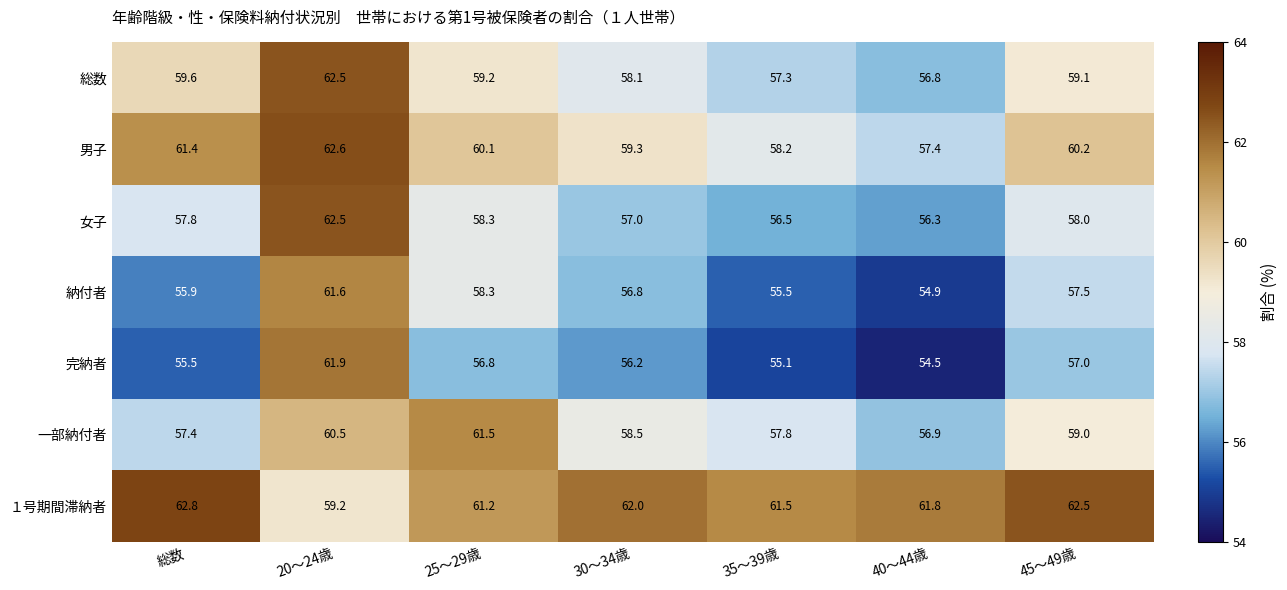

Which category has the highest value across all series?

総数